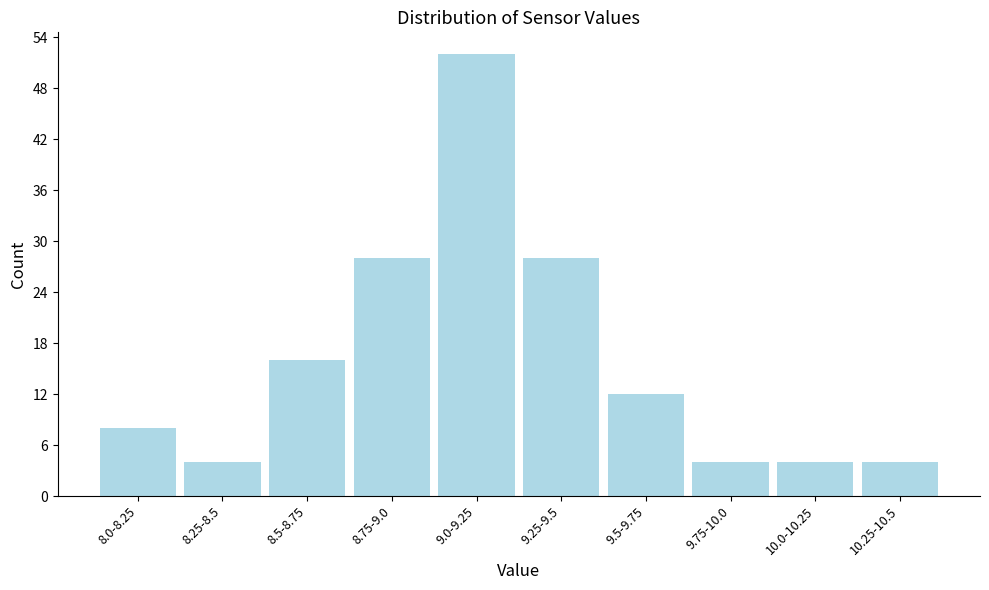

Reading left to right, what are all the values shown in this chart?

8.0-8.25=8	8.25-8.5=4	8.5-8.75=16	8.75-9.0=28	9.0-9.25=52	9.25-9.5=28	9.5-9.75=12	9.75-10.0=4	10.0-10.25=4	10.25-10.5=4